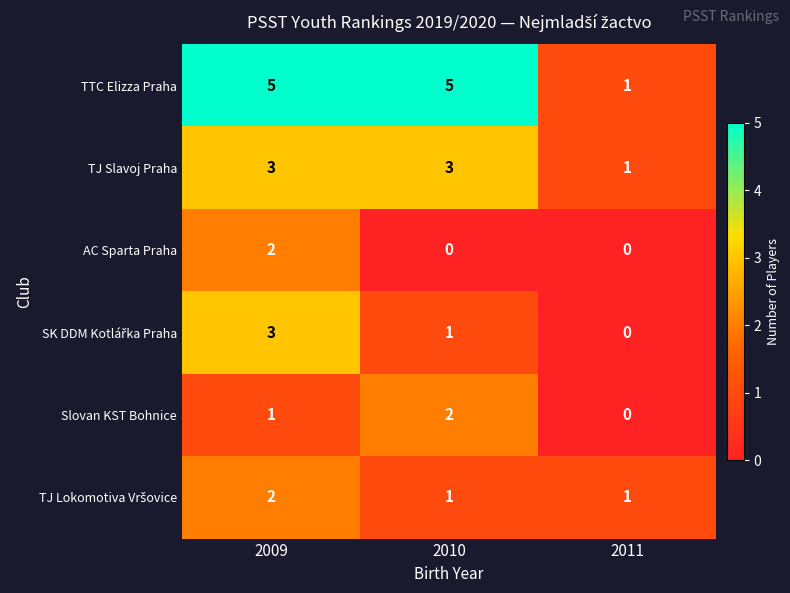

How many series are shown in this chart?

6